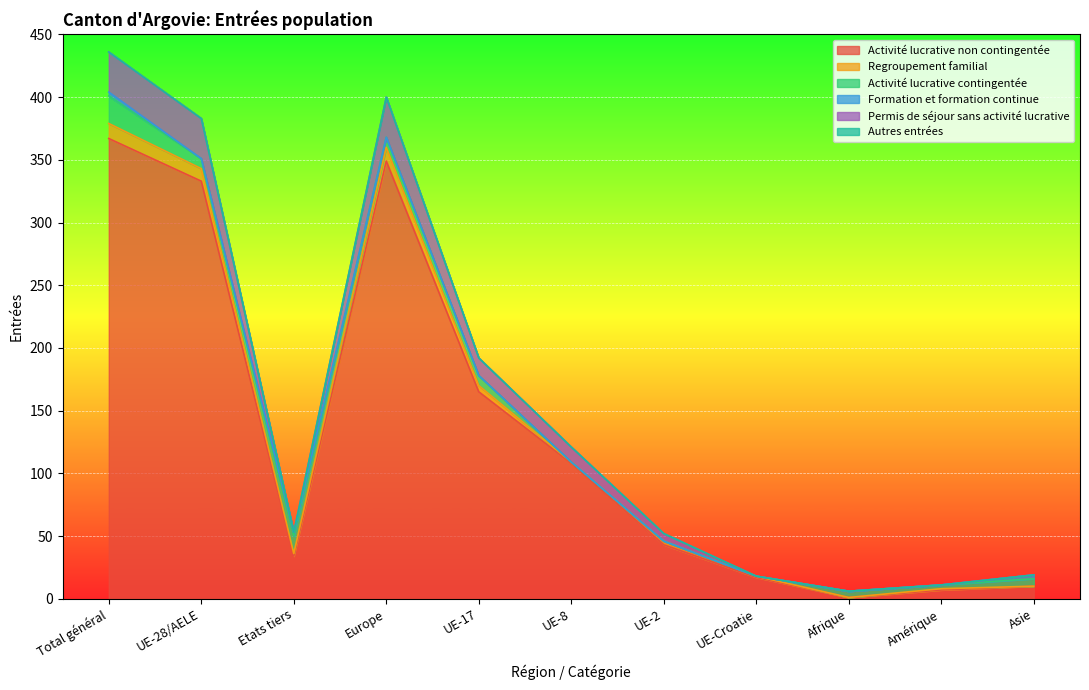

Is the value of Formation et formation continue at Afrique greater than the value of Activité lucrative non contingentée at Amérique?

No